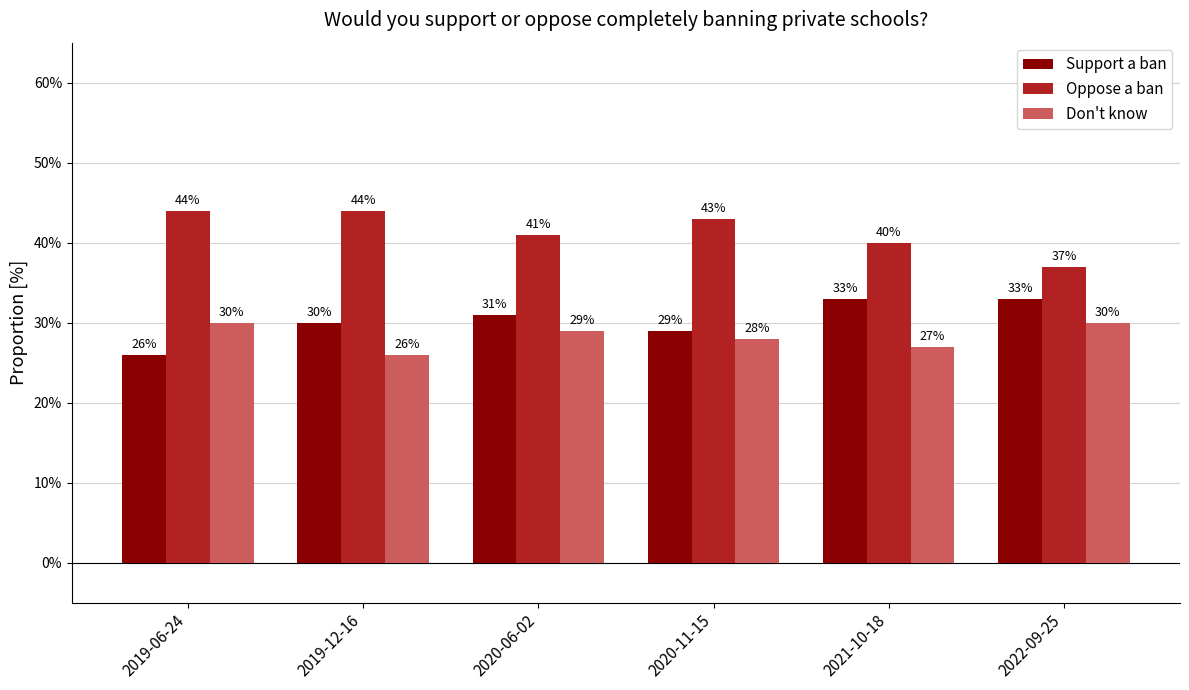

Reading right to left, extract all data points from this chart.

Support a ban: 2022-09-25=0.3	2021-10-18=0.3	2020-11-15=0.3	2020-06-02=0.3	2019-12-16=0.3	2019-06-24=0.3
Oppose a ban: 2022-09-25=0.4	2021-10-18=0.4	2020-11-15=0.4	2020-06-02=0.4	2019-12-16=0.4	2019-06-24=0.4
Don't know: 2022-09-25=0.3	2021-10-18=0.3	2020-11-15=0.3	2020-06-02=0.3	2019-12-16=0.3	2019-06-24=0.3